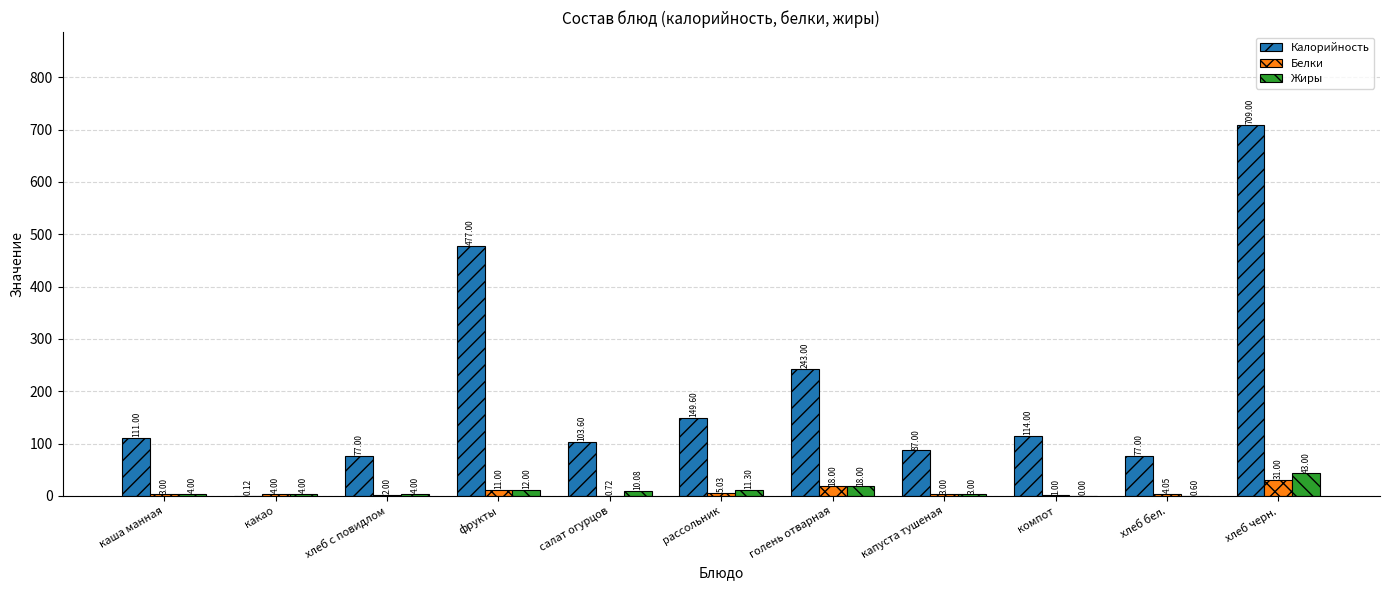

Where is Жиры nearest to the value 21?

голень отварная